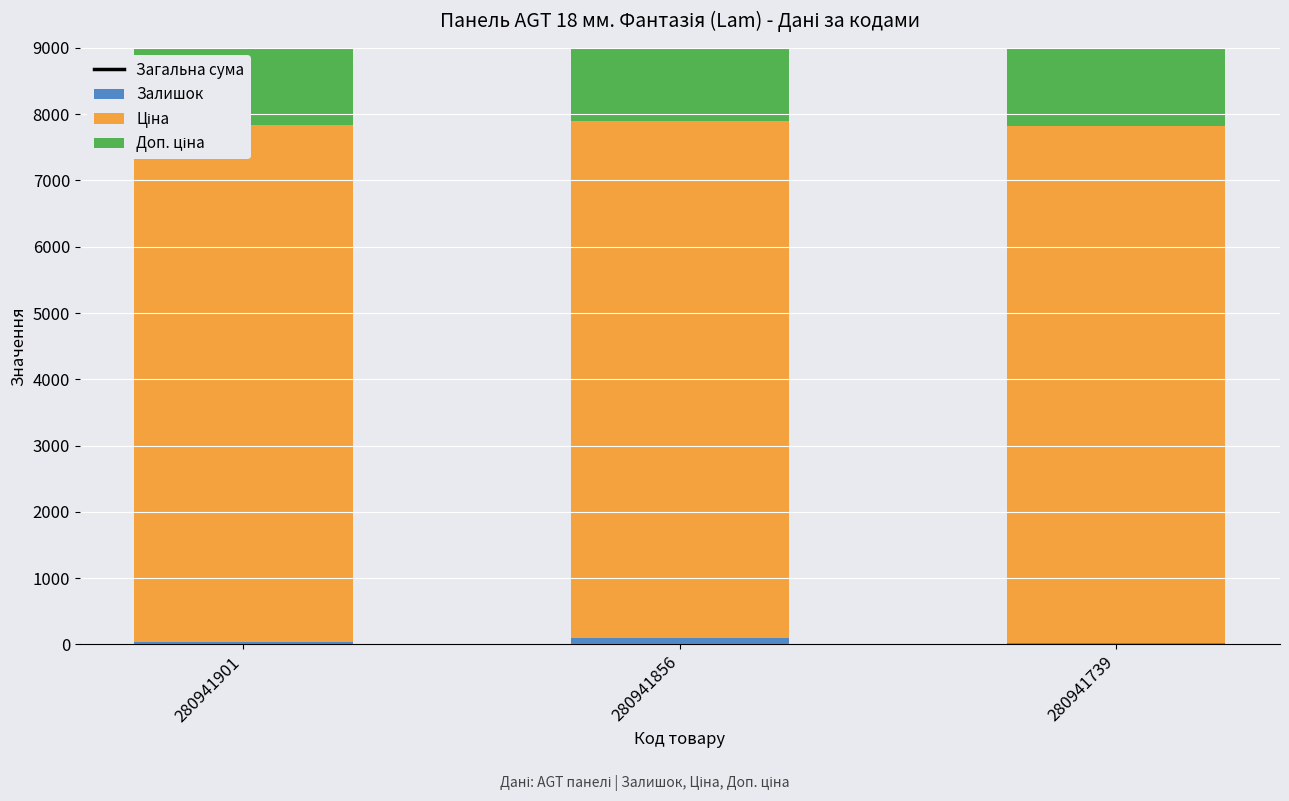

The value of Залишок at 280941739 is 34.4. True or false?

False